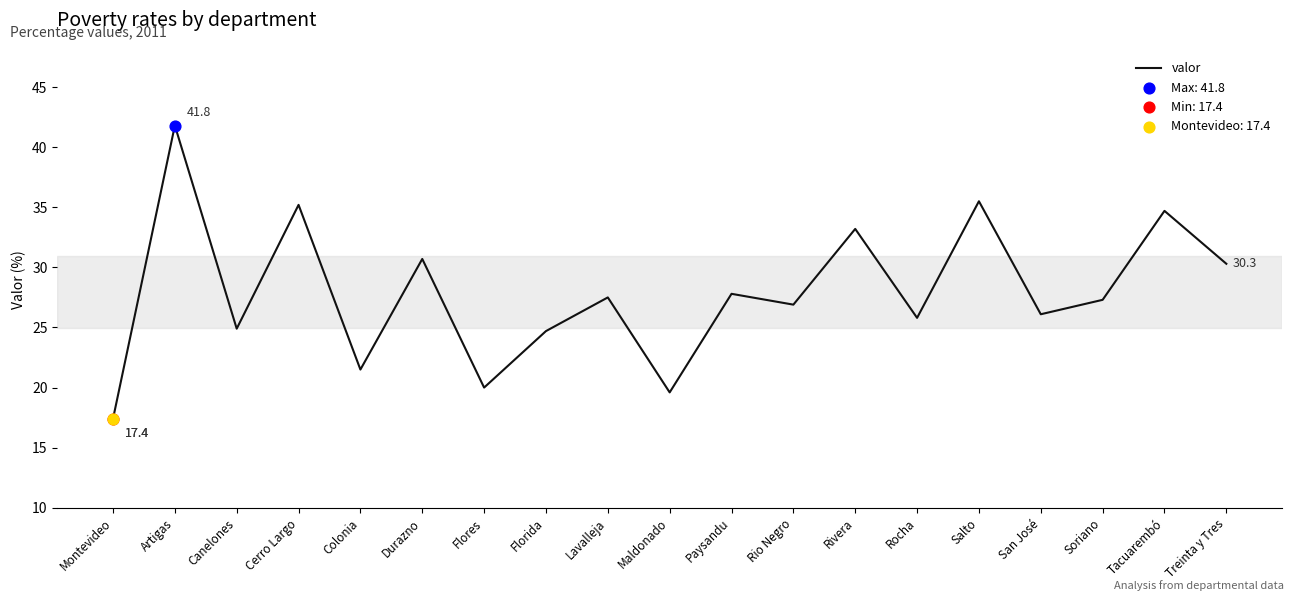

Which has a higher value, San José or Cerro Largo?

Cerro Largo